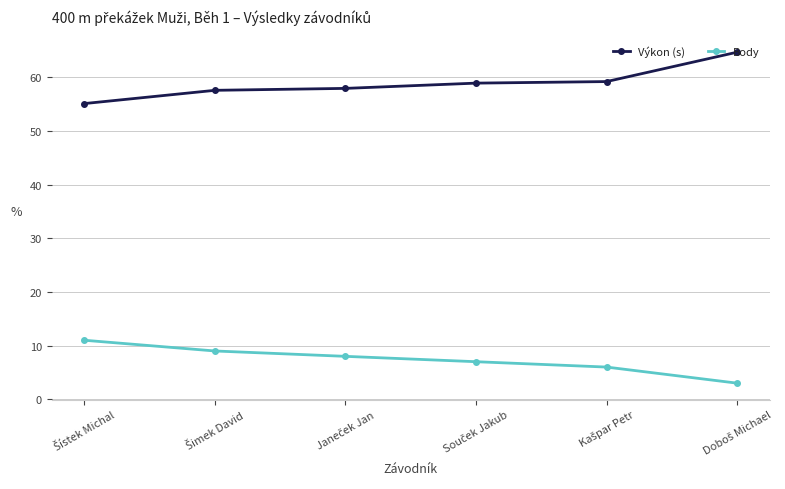

Rank the series by their average value, from highest to lowest.

Výkon (s), Body